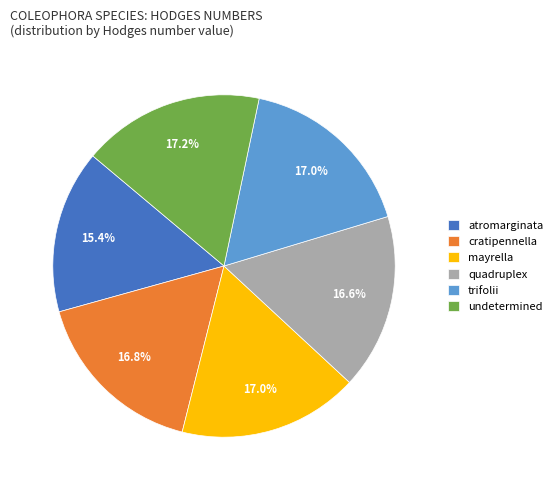

What percentage is the mayrella slice, to the nearest percent?

17%